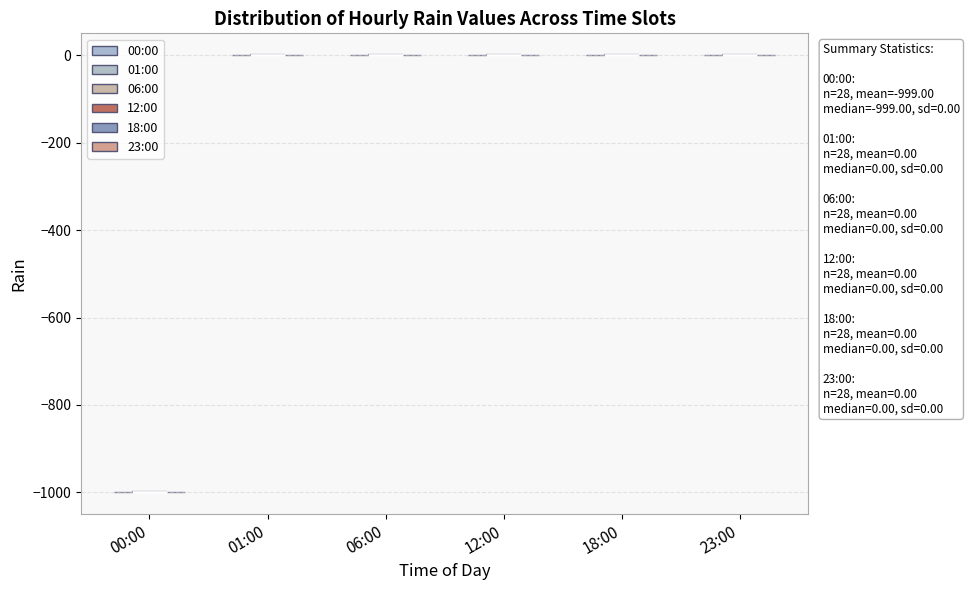

Which violin has the lowest median line?

00:00